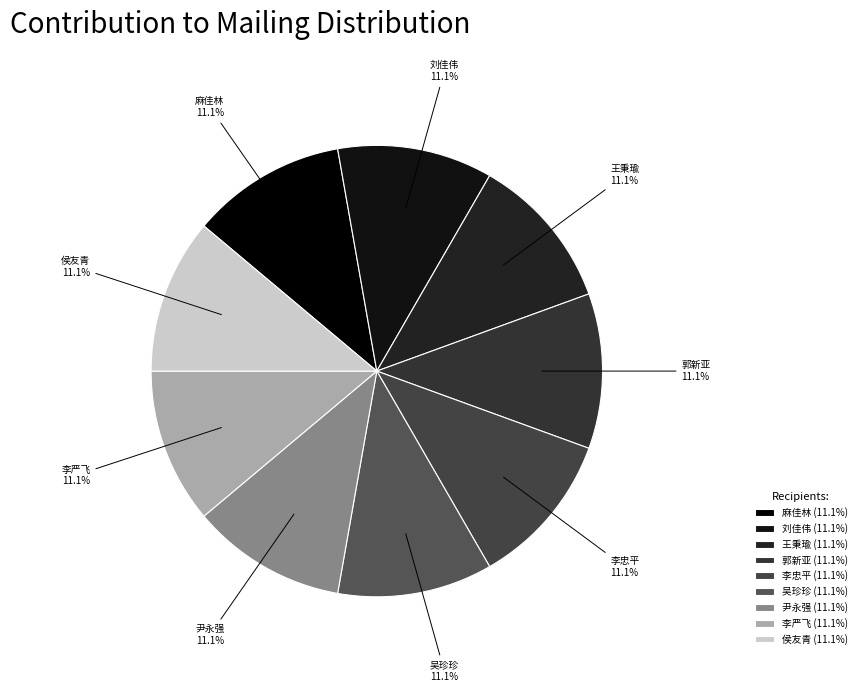

Is there any slice that represents more than half of the pie?

No